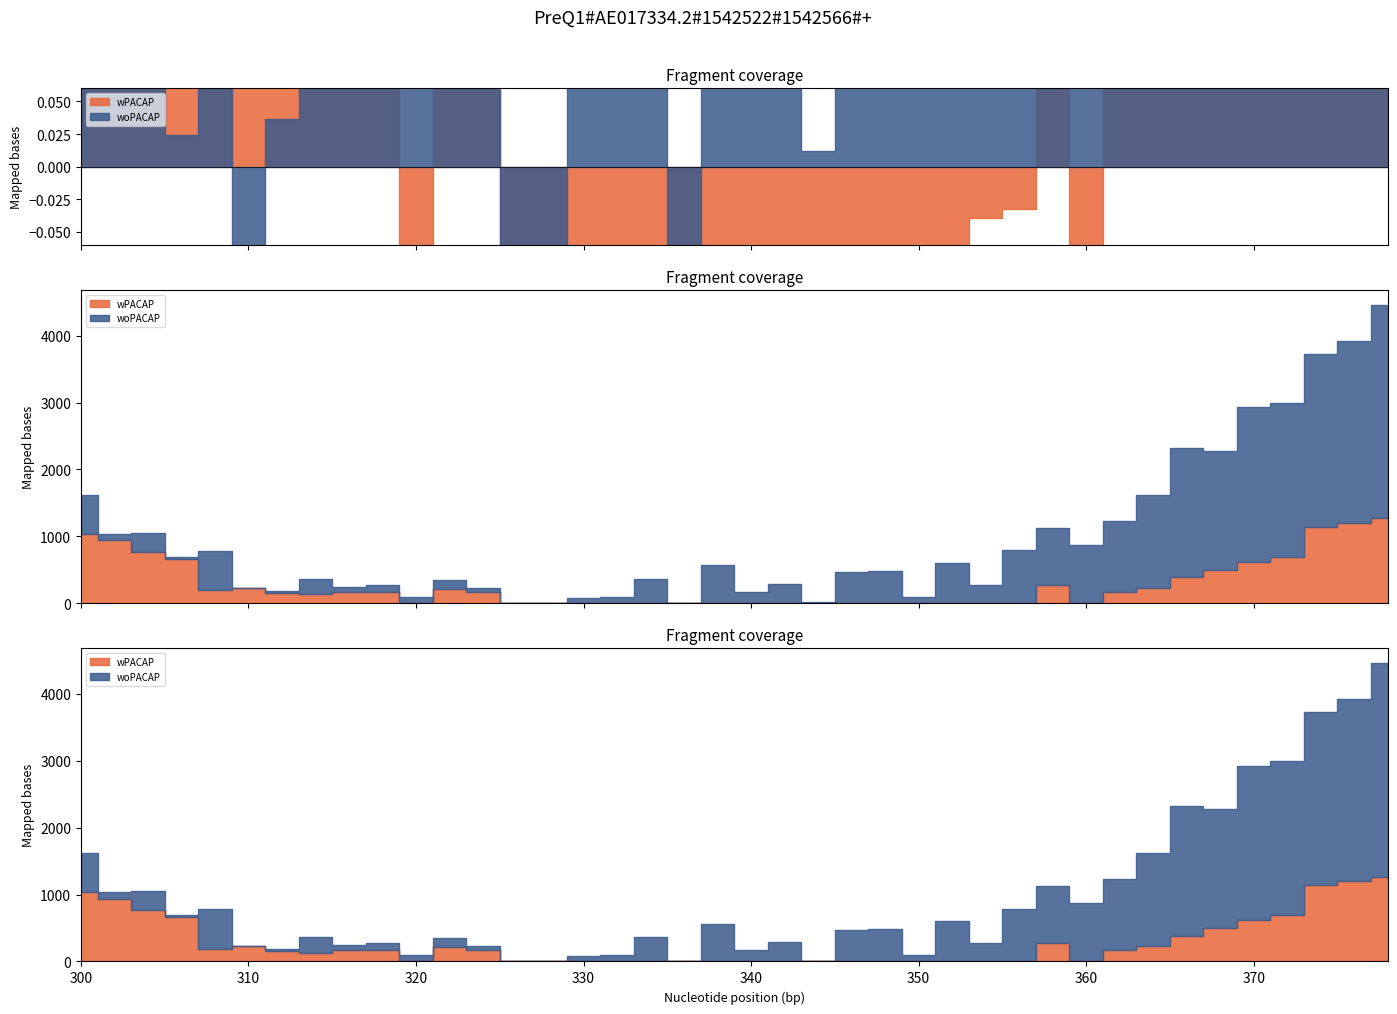

Which series has the largest range (max minus min)?

woPACAP